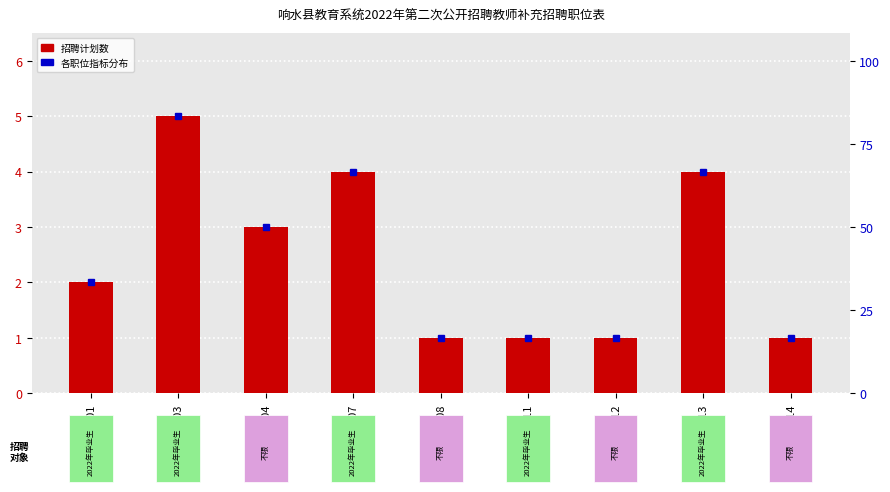

What is the value of the 2nd bar from the left?

5